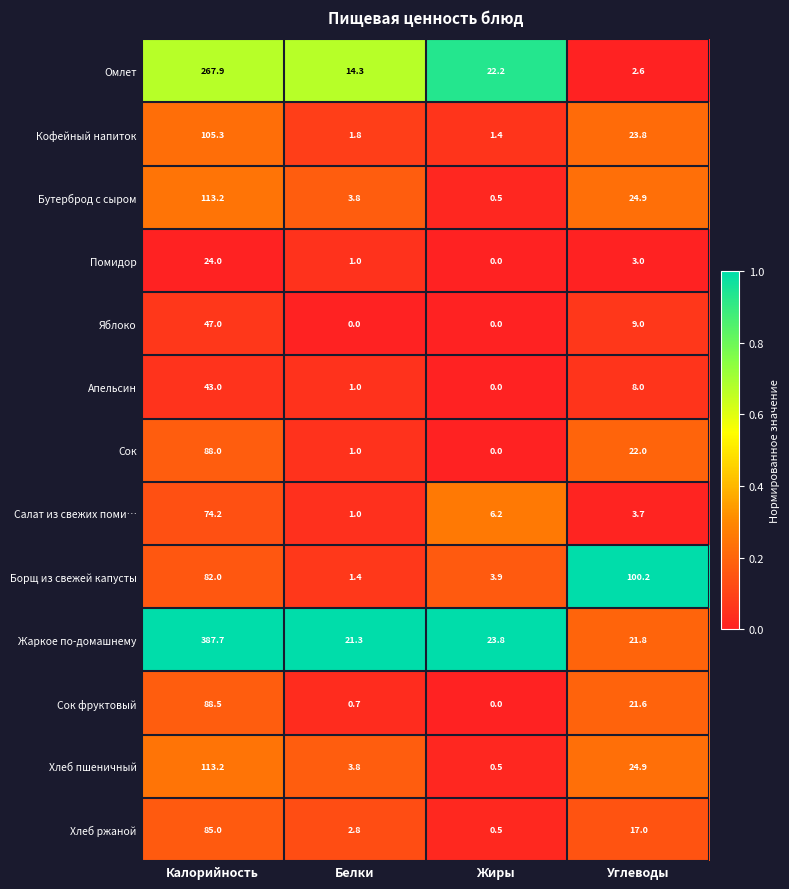

Between Калорийность and Жиры, which series saw the biggest shift?

Жаркое по-домашнему